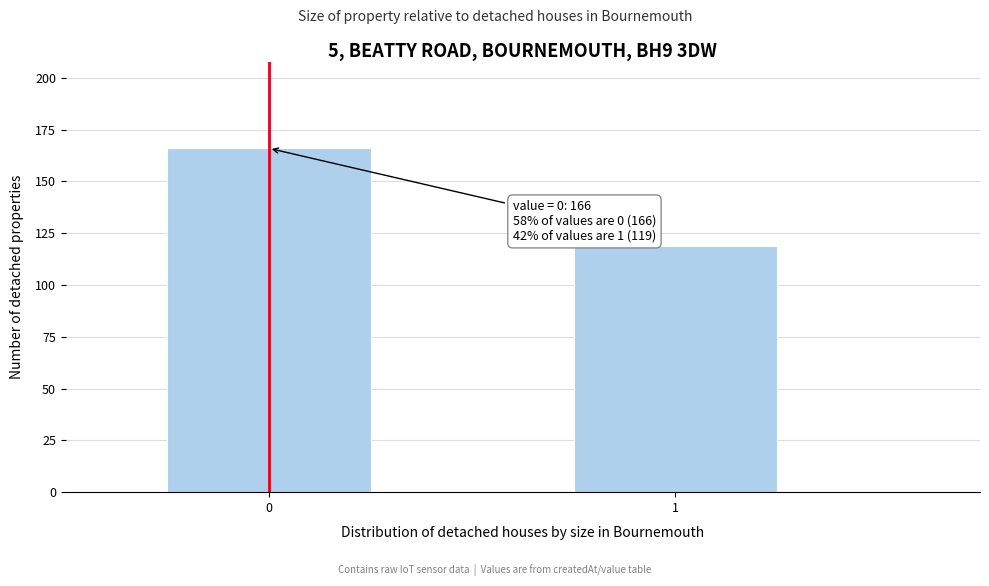

Reading left to right, what are all the values shown in this chart?

0=166	1=119